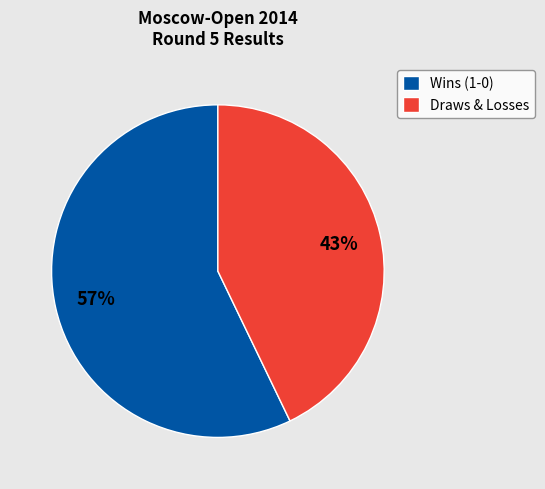

What is the largest slice in the pie chart?

Wins (1-0)